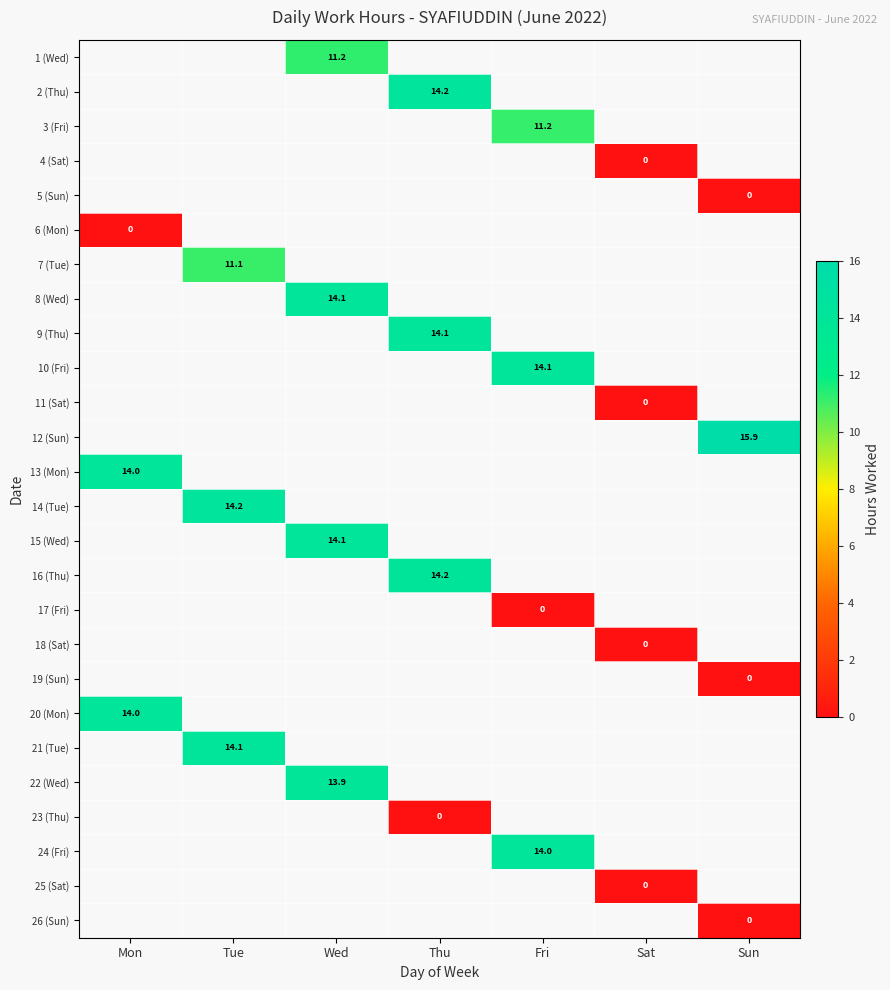

How many values in 9 (Thu) are above zero?

1